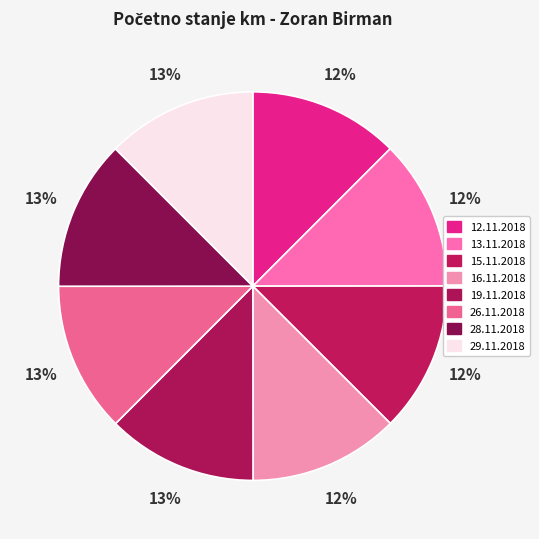

How many segments does this pie chart have?

8